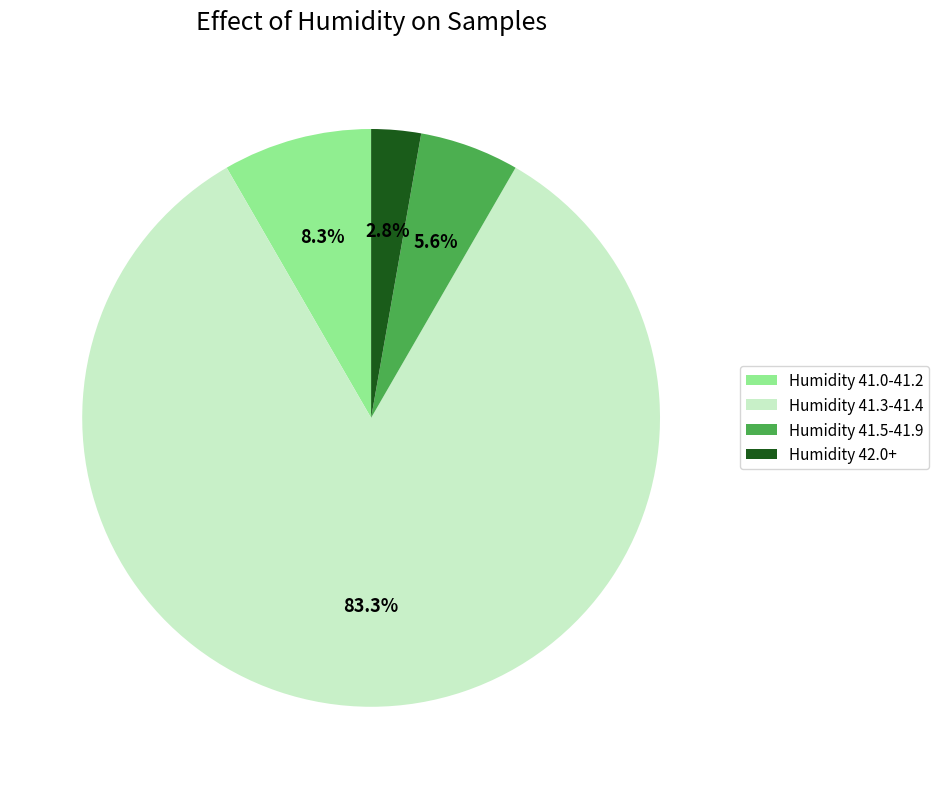

What percentage do Humidity 42.0+ and Humidity 41.0-41.2 together represent?

11.1%